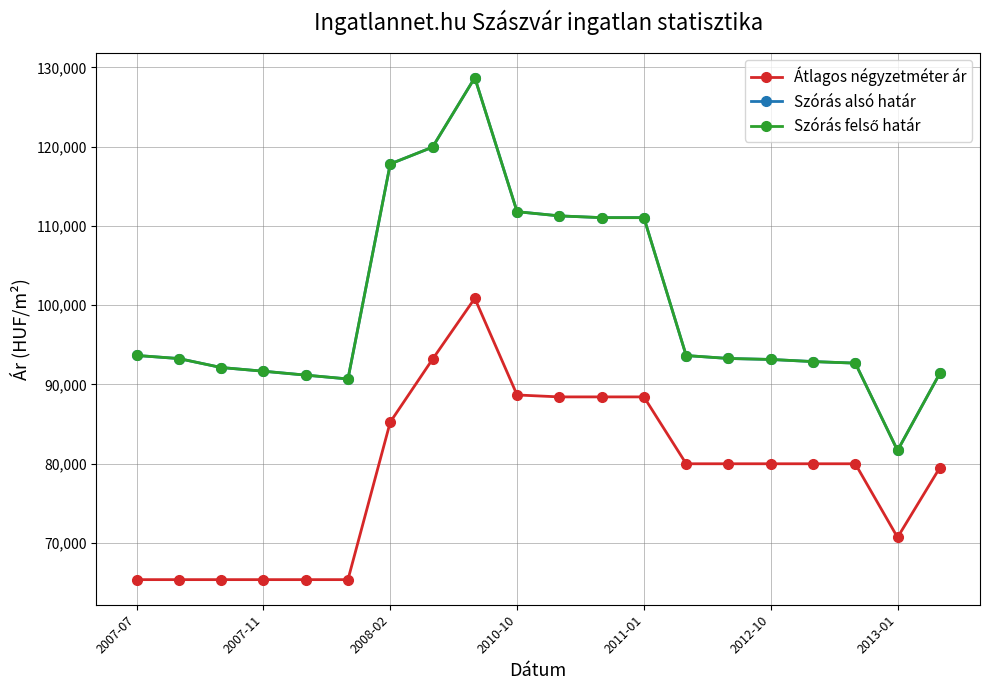

How many lines are shown in the chart?

3